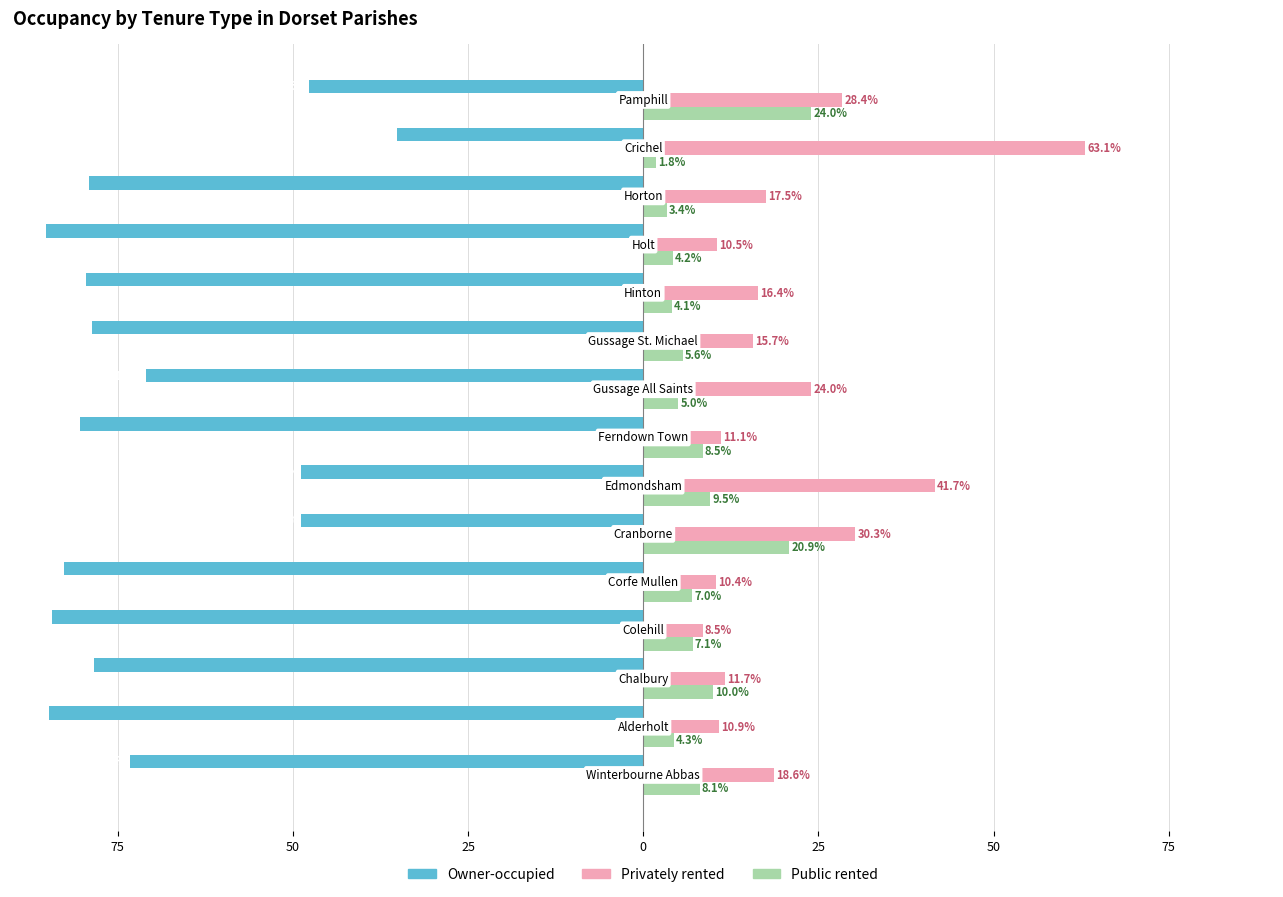

What are all the series names shown in the legend?

Owner-occupied, Privately rented, Public rented